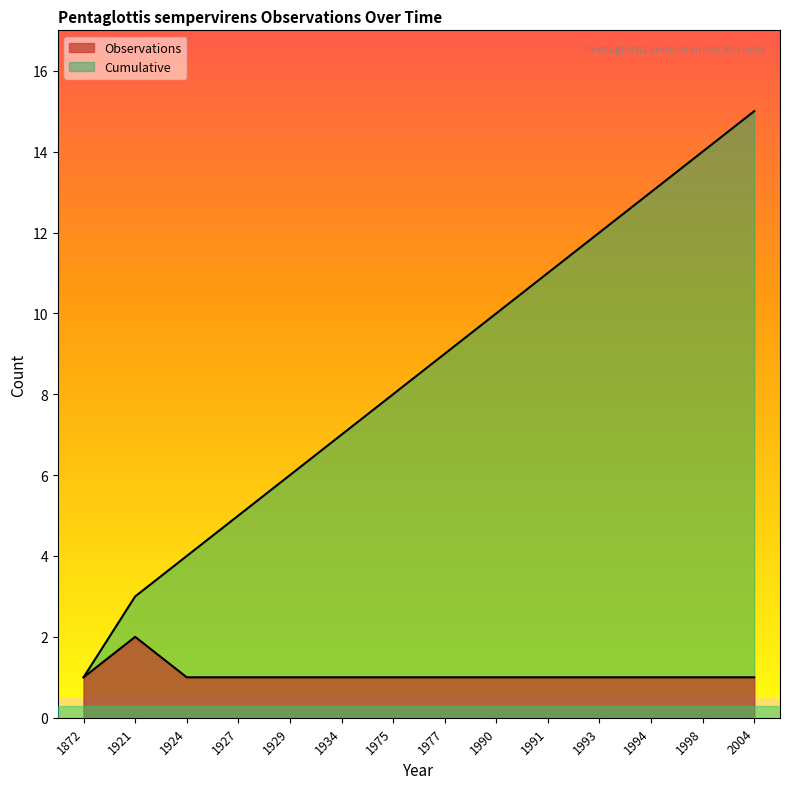

Reading left to right, transcribe all the data shown in this chart.

Observations: 1872=1	1921=2	1924=1	1927=1	1929=1	1934=1	1975=1	1977=1	1990=1	1991=1	1993=1	1994=1	1998=1	2004=1
Cumulative: 1872=1	1921=3	1924=4	1927=5	1929=6	1934=7	1975=8	1977=9	1990=10	1991=11	1993=12	1994=13	1998=14	2004=15